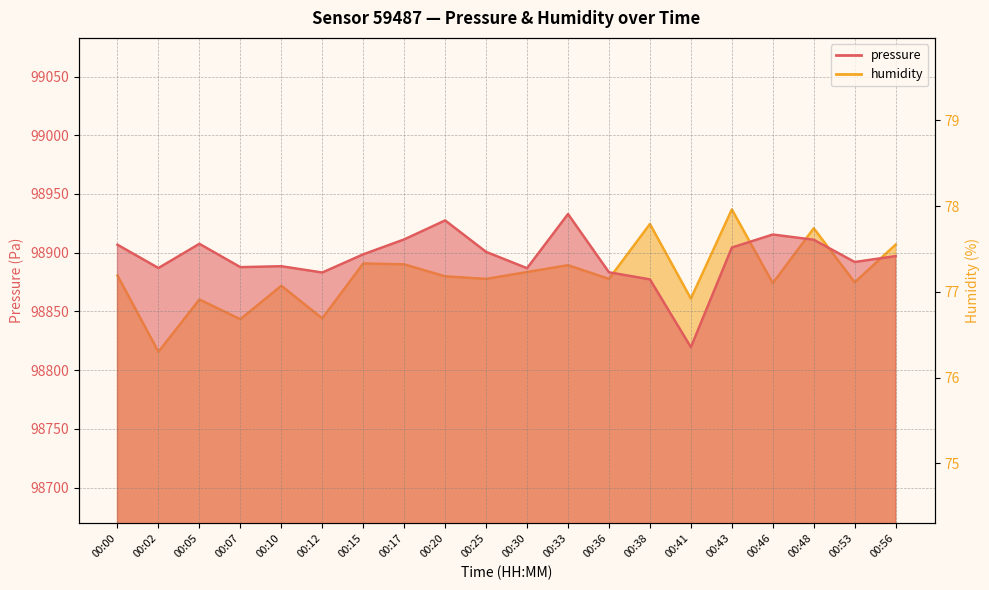

At which label is humidity closest to 77?

00:10